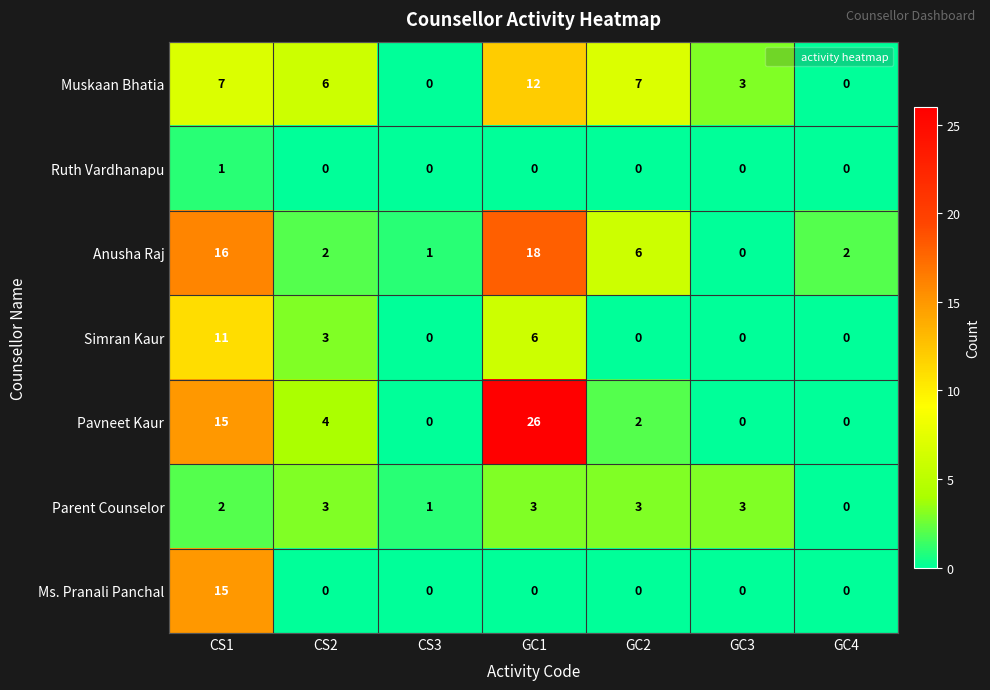

How many data points does each series have?

7